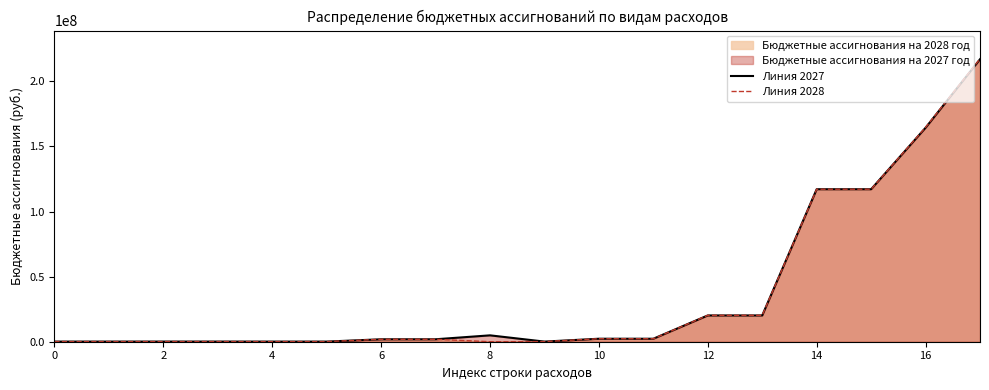

How many distinct data groups are displayed?

2